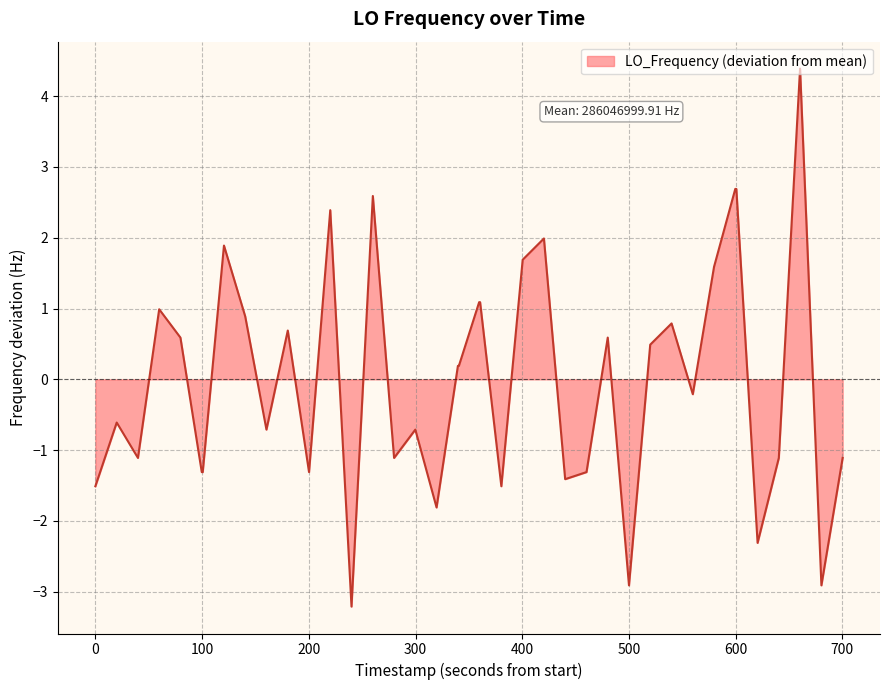

How many lines are shown in the chart?

1